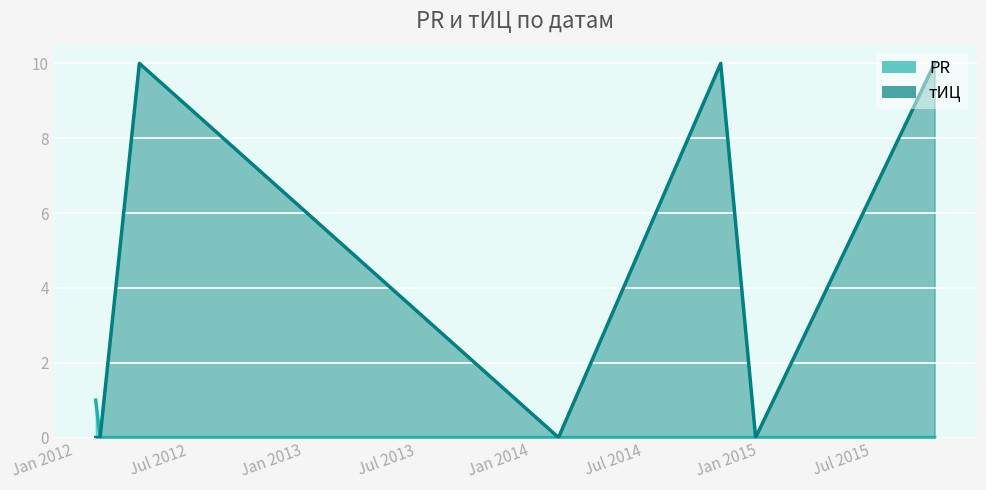

What is the value of the тИЦ point at the 5th from the left?

10